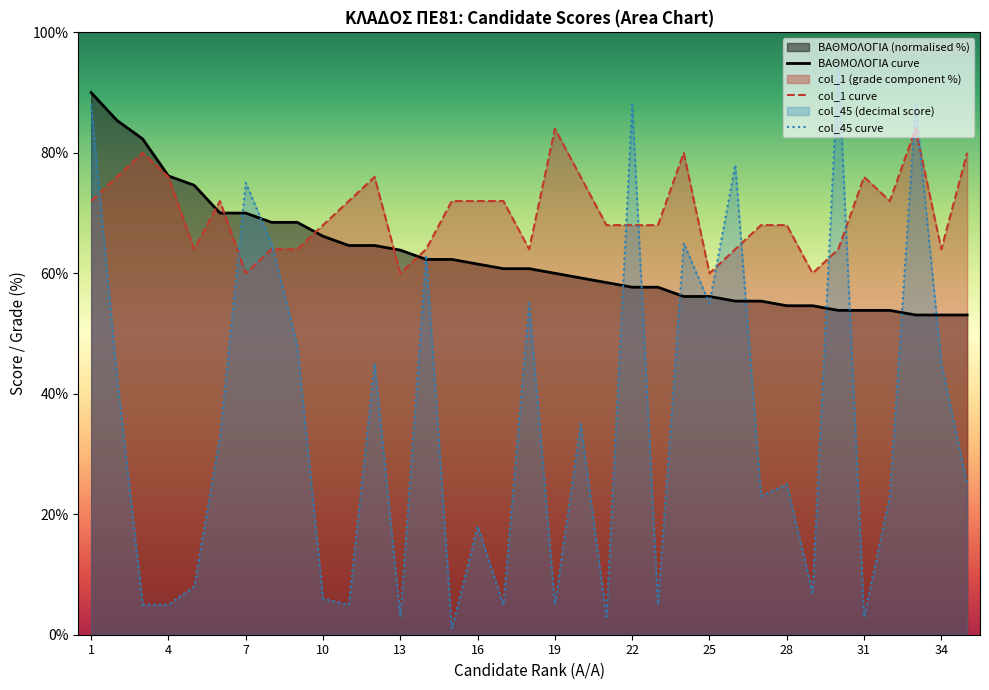

Which series has the largest total across all categories?

col_1 curve